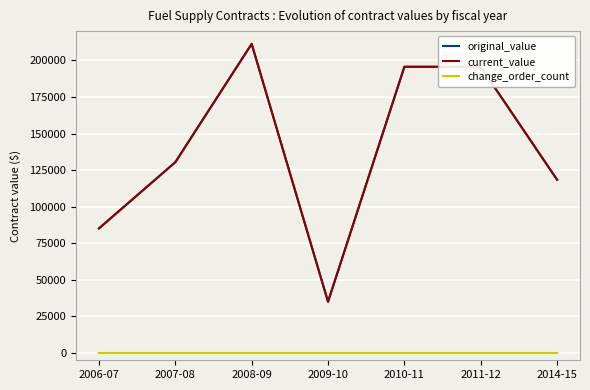

What is the difference between the second highest and second lowest values in the current_value series?

110489.5